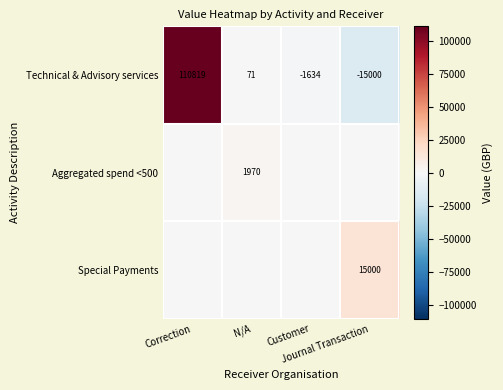

What is the difference between the maximum and minimum values in the Technical & Advisory services series?

125819